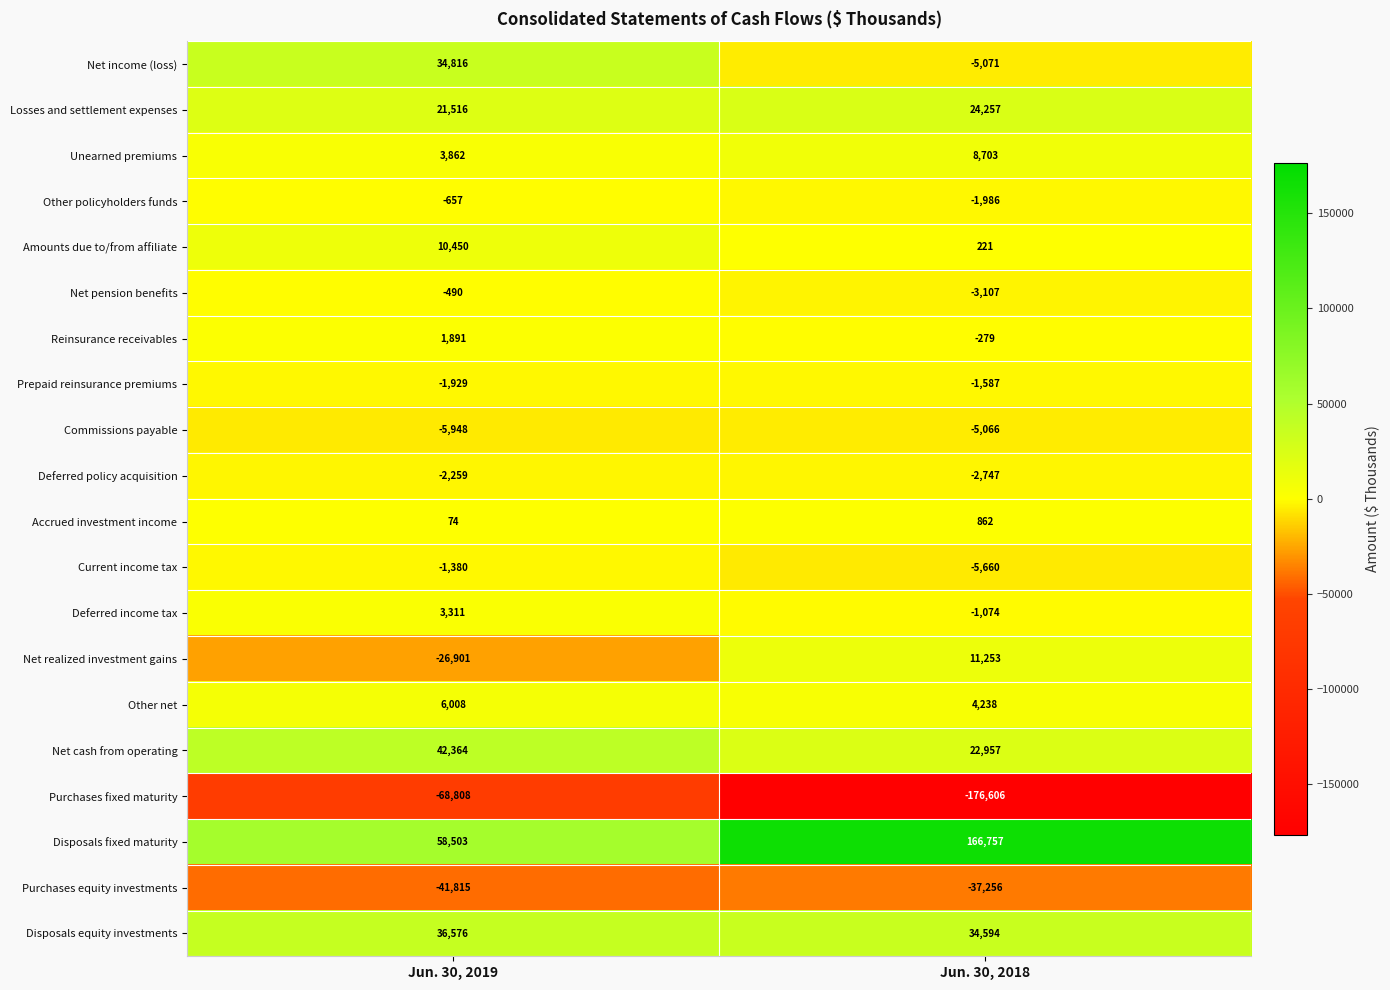

At which label is Net pension benefits closest to -1798?

Jun. 30, 2019